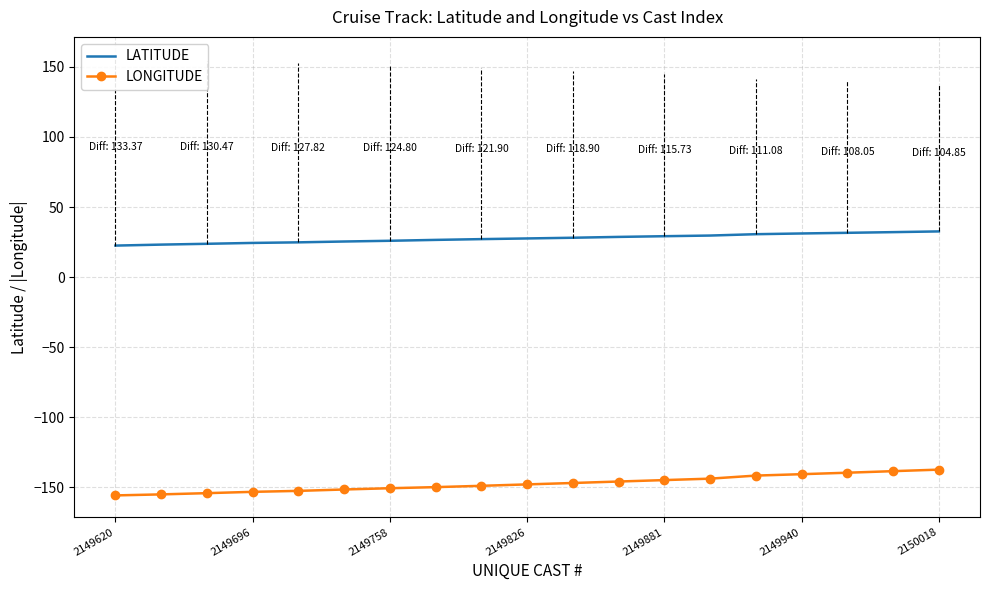

List the series in order of their overall mean, lowest first.

LONGITUDE, LATITUDE